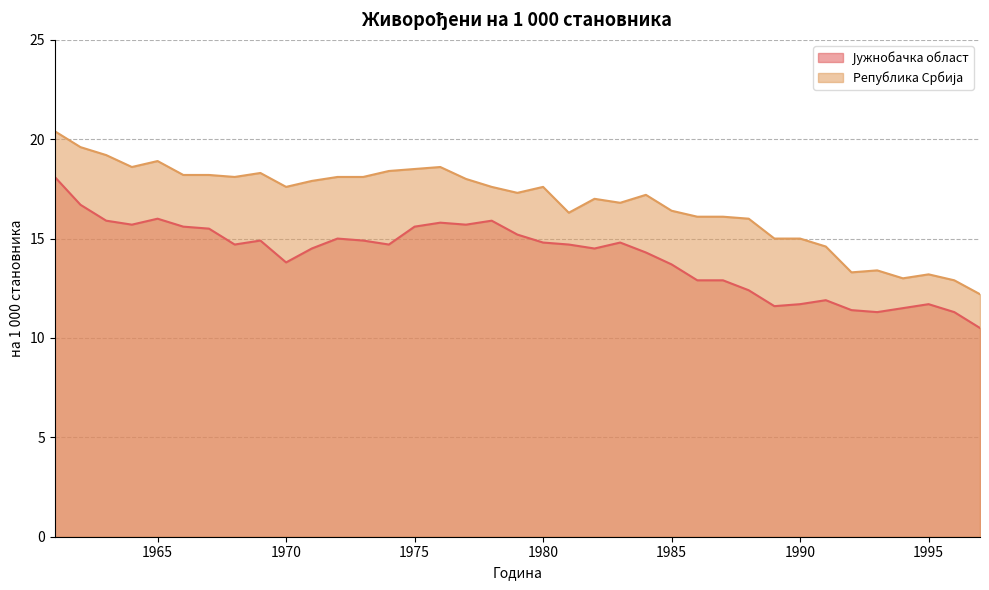

How many data points in Република Србија are less than 17?

15